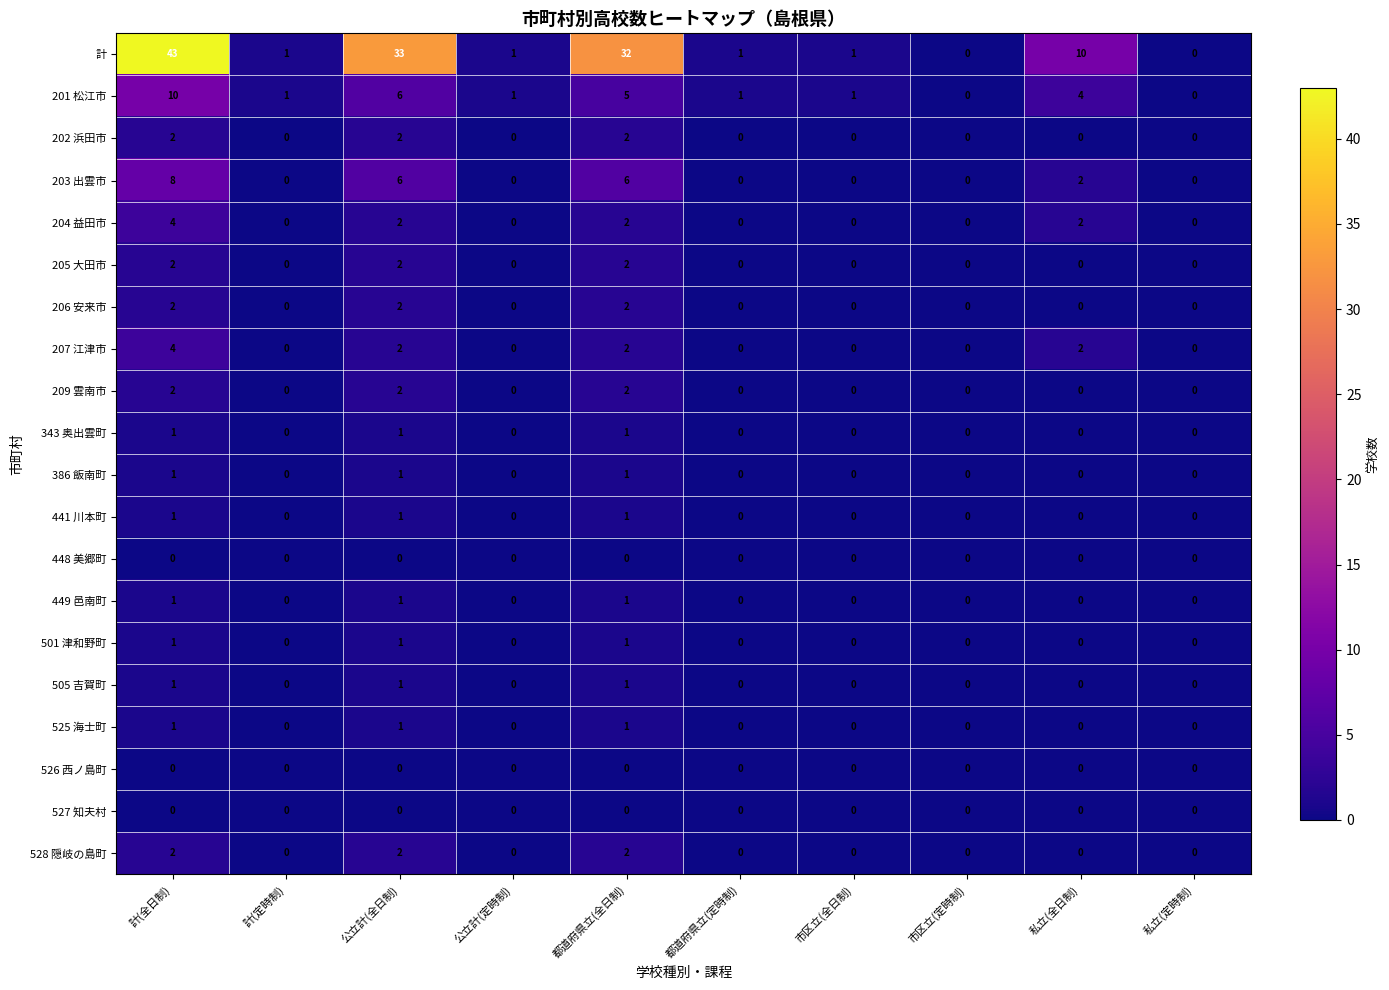

At which category is the sum across all series the highest?

計(全日制)